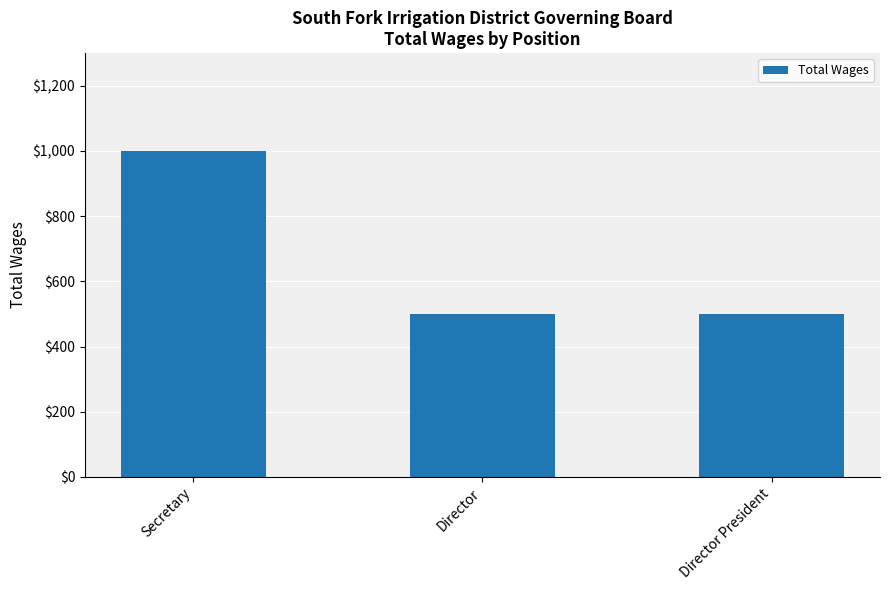

What position from the left is Director President?

3